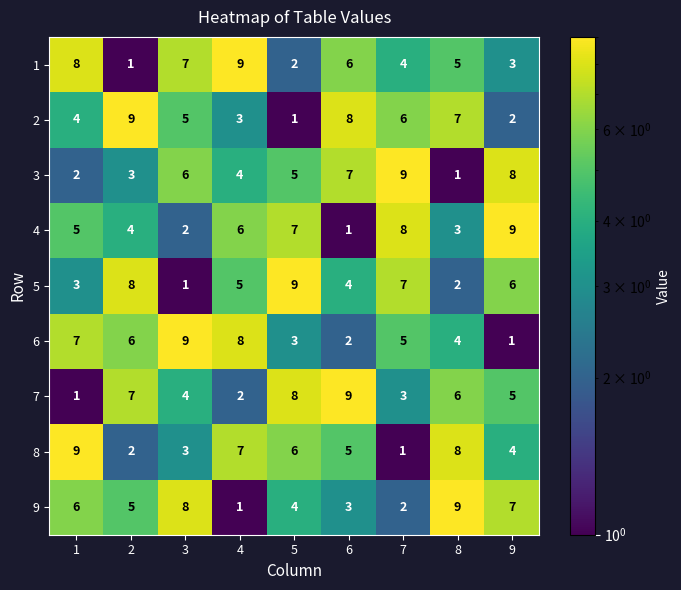

What is the difference between the second highest and minimum values in the 6 series?

7